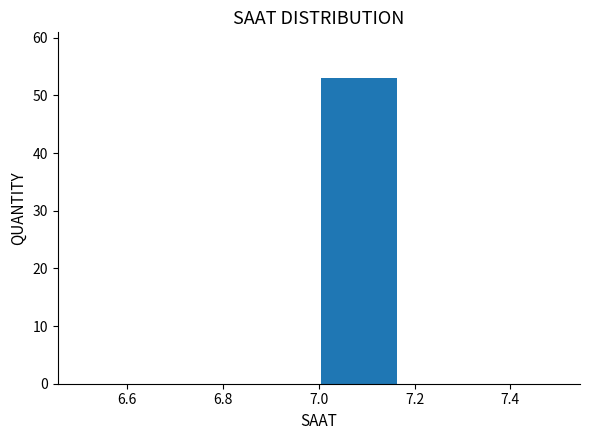

Over which range of the x-axis is the bar tallest?

7.00 to 7.16